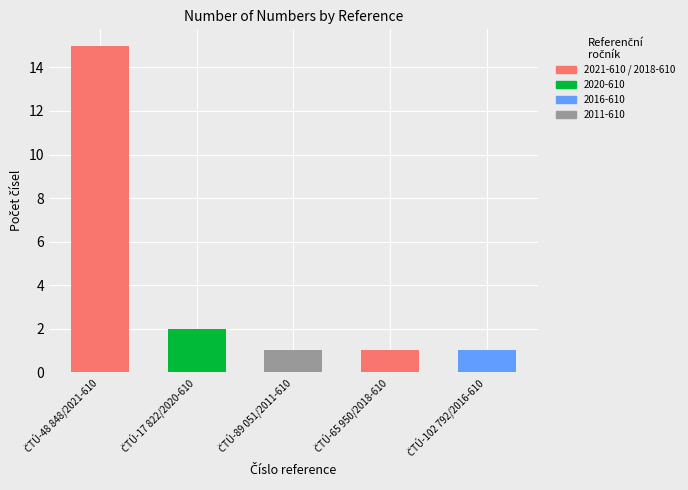

What is the change in value from ČTÚ-17 822/2020-610 to ČTÚ-89 051/2011-610?

-1